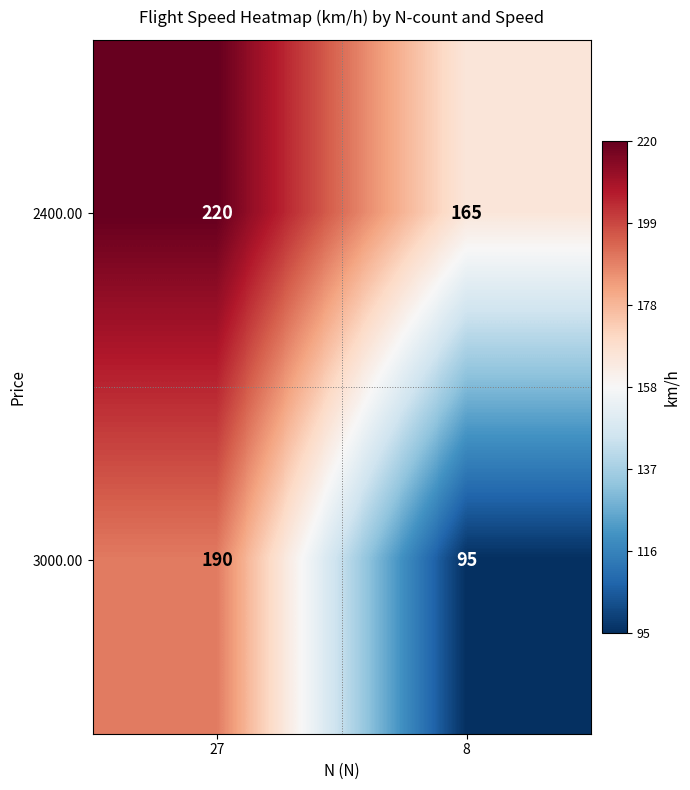

Reading left to right, what are all the values shown in this chart?

2400.00: 27=220	8=165
3000.00: 27=190	8=95